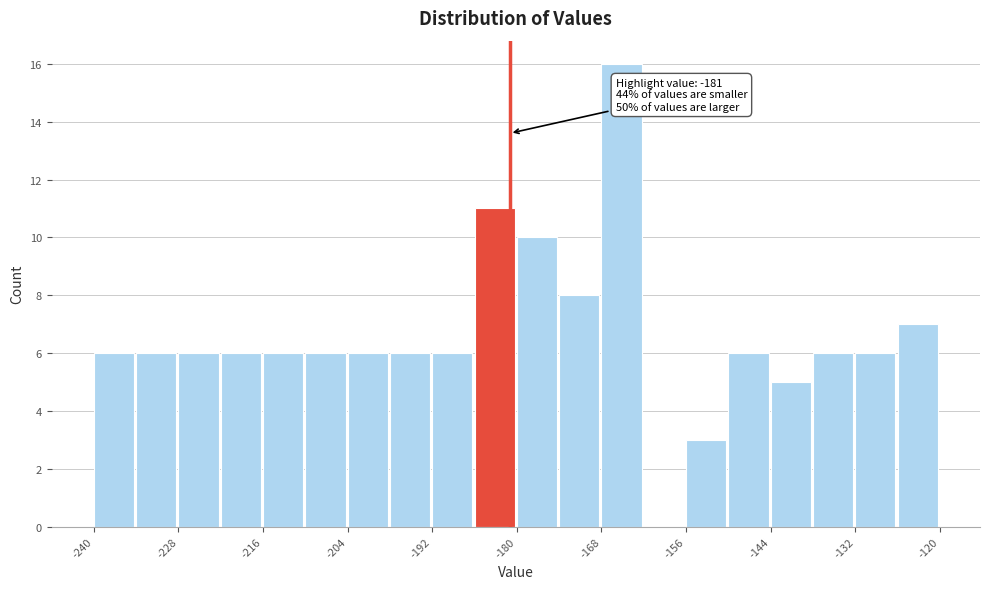

Around what value on the x-axis is the tallest bar? Give the approximate position of its centre, as read against the axis.

-166